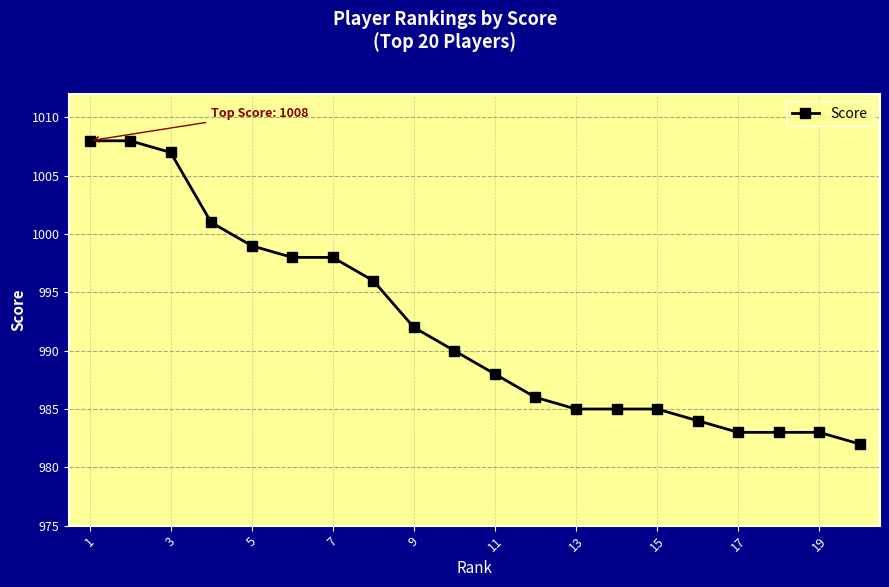

What is the difference between the maximum and minimum values?

26